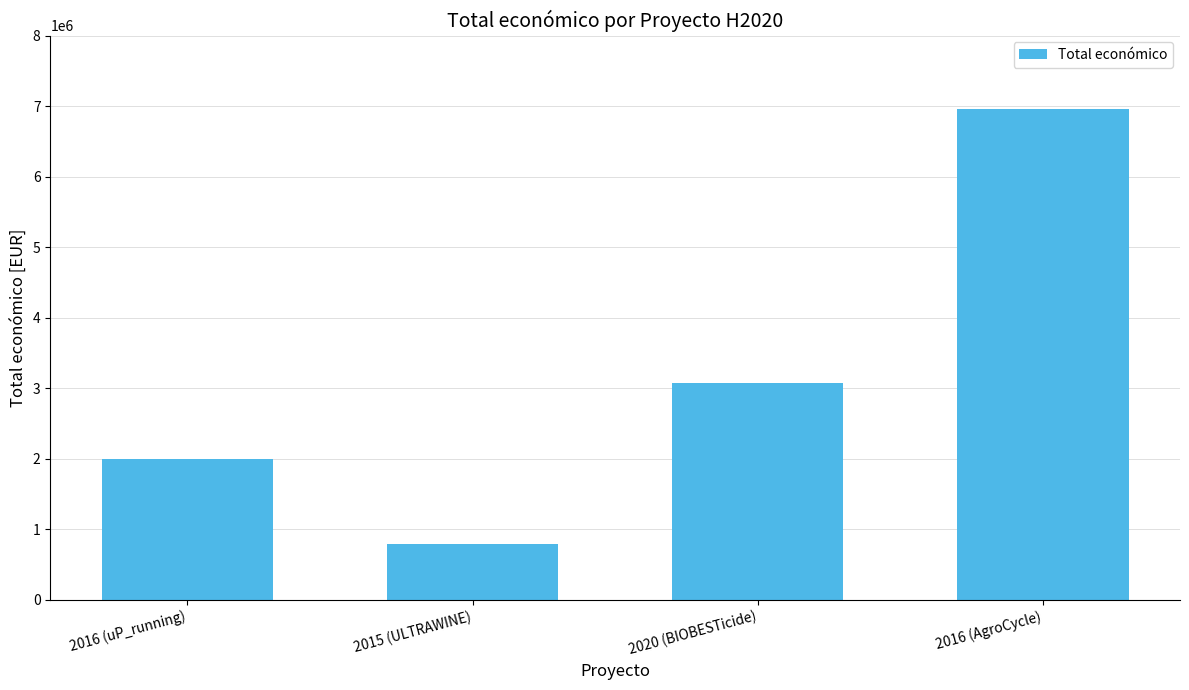

What is the sum of all values?

12814225